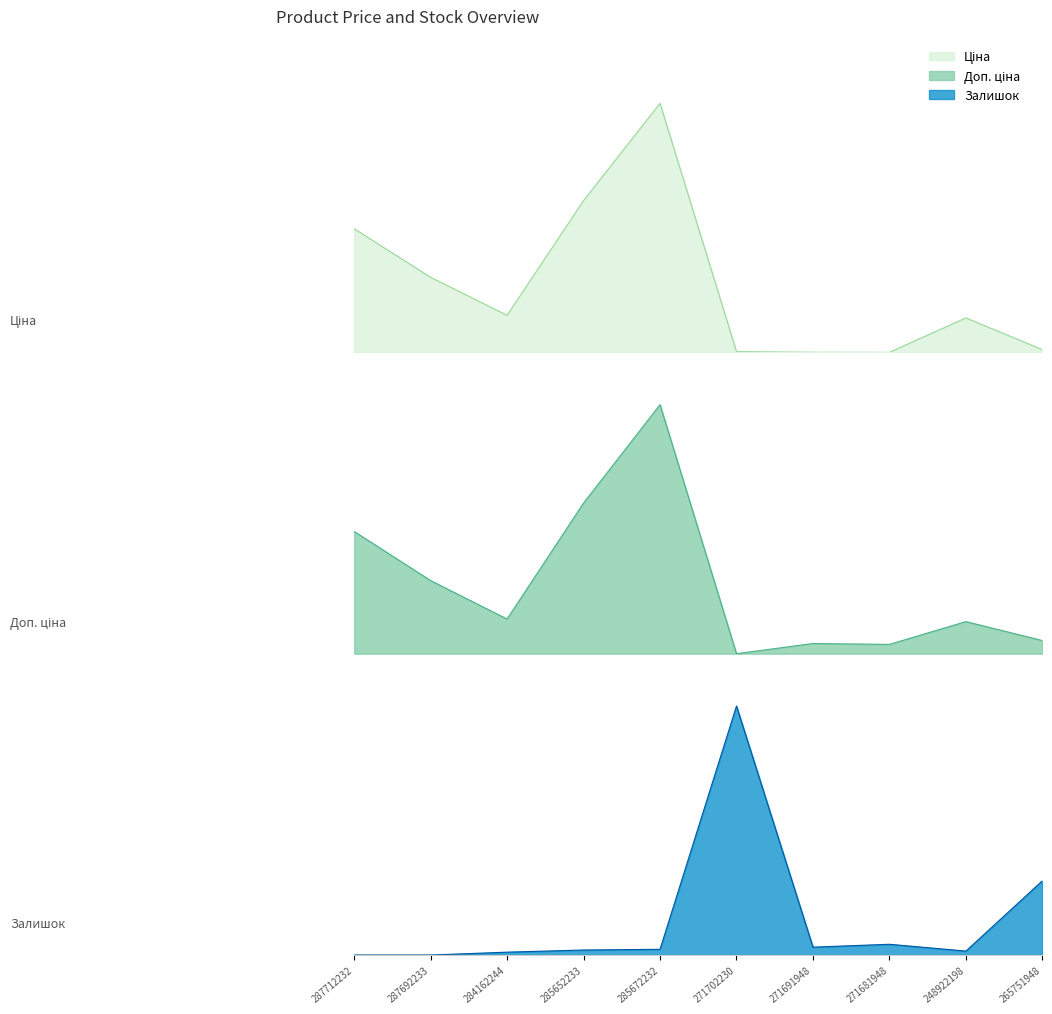

What is the label of the 3rd point from the right?

271681948